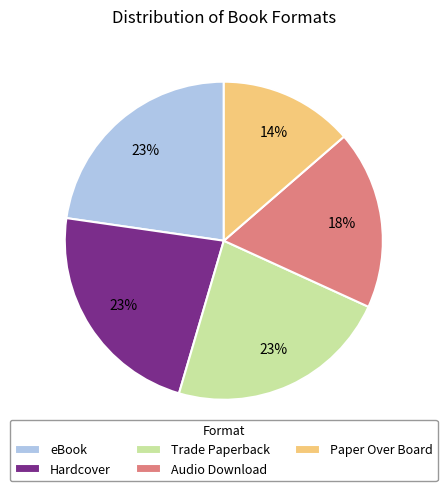

Between Hardcover and Audio Download, which is larger?

Hardcover